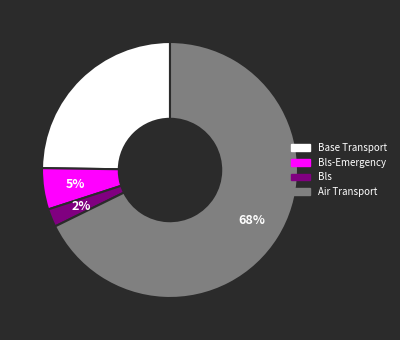

To the nearest percent, what is the average slice percentage?

25%